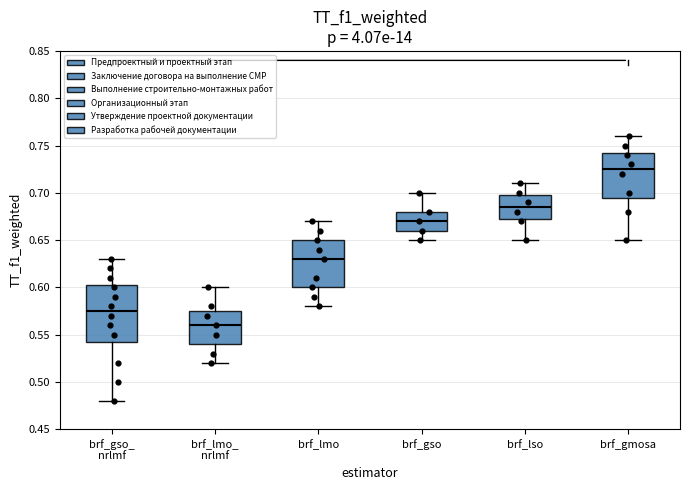

Reading left to right, read every box against the y-axis: the position of its median line, the range the box covers, and the ends of its whiskers. The values are not printed on the chart, so give them approximately, as read against the axis.

brf_gso_ nrlmf: median 0.575, box 0.545 to 0.605, whiskers 0.480 to 0.630
brf_lmo_ nrlmf: median 0.560, box 0.540 to 0.575, whiskers 0.520 to 0.600
brf_lmo: median 0.630, box 0.600 to 0.650, whiskers 0.580 to 0.670
brf_gso: median 0.670, box 0.660 to 0.680, whiskers 0.650 to 0.700
brf_lso: median 0.685, box 0.675 to 0.700, whiskers 0.650 to 0.710
brf_gmosa: median 0.725, box 0.695 to 0.745, whiskers 0.650 to 0.760